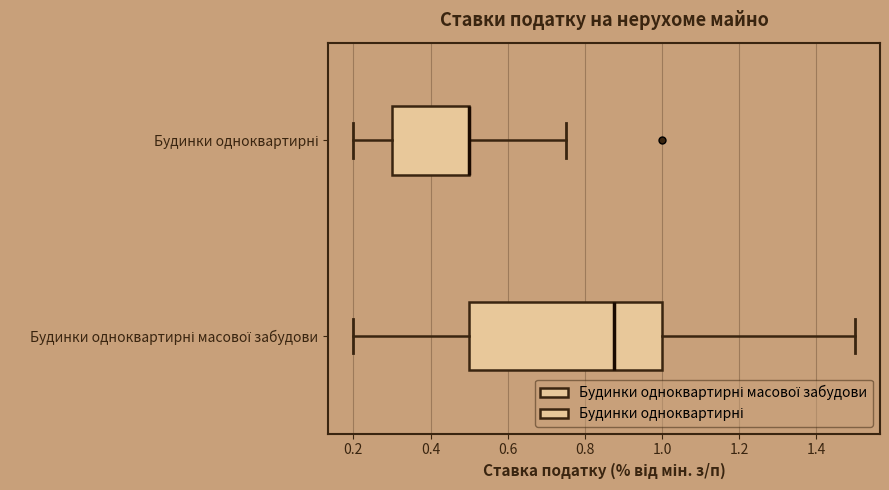

Reading bottom to top, read every box against the x-axis: the position of its median line, the range the box covers, and the ends of its whiskers. The values are not printed on the chart, so give them approximately, as read against the axis.

Будинки одноквартирні масової забудови: median 0.88, box 0.50 to 1.00, whiskers 0.20 to 1.50
Будинки одноквартирні: median 0.50 (drawn on the box's right edge), box 0.30 to 0.50, whiskers 0.20 to 0.76